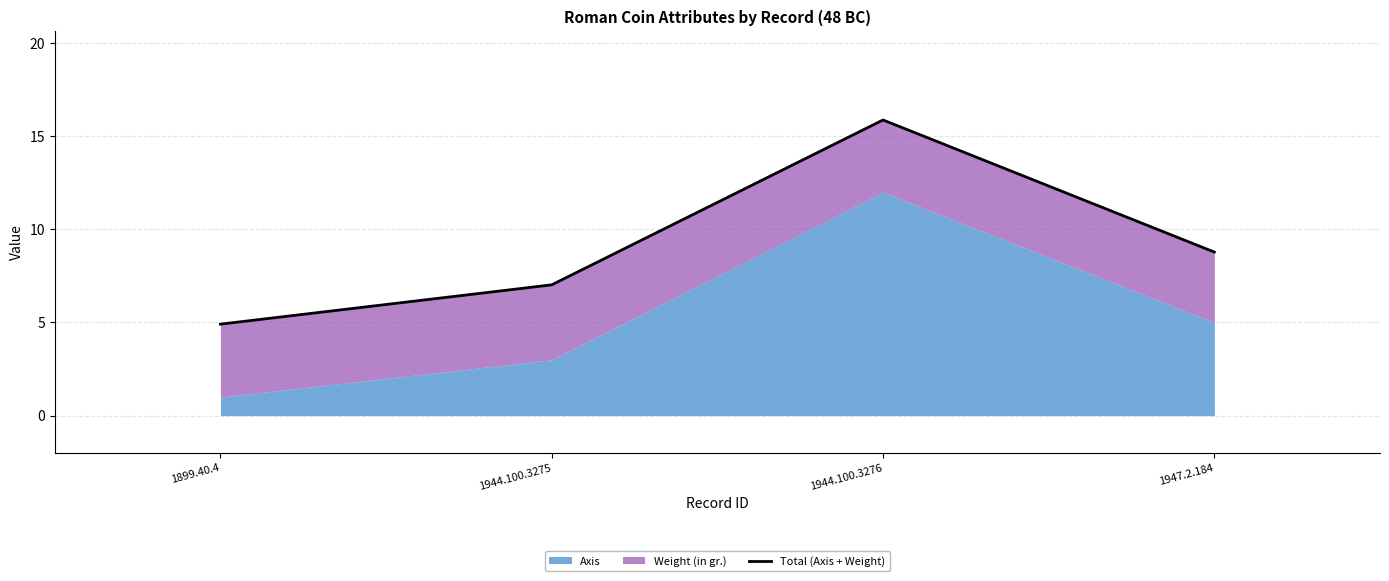

At which label is the value closest to 10?

1947.2.184